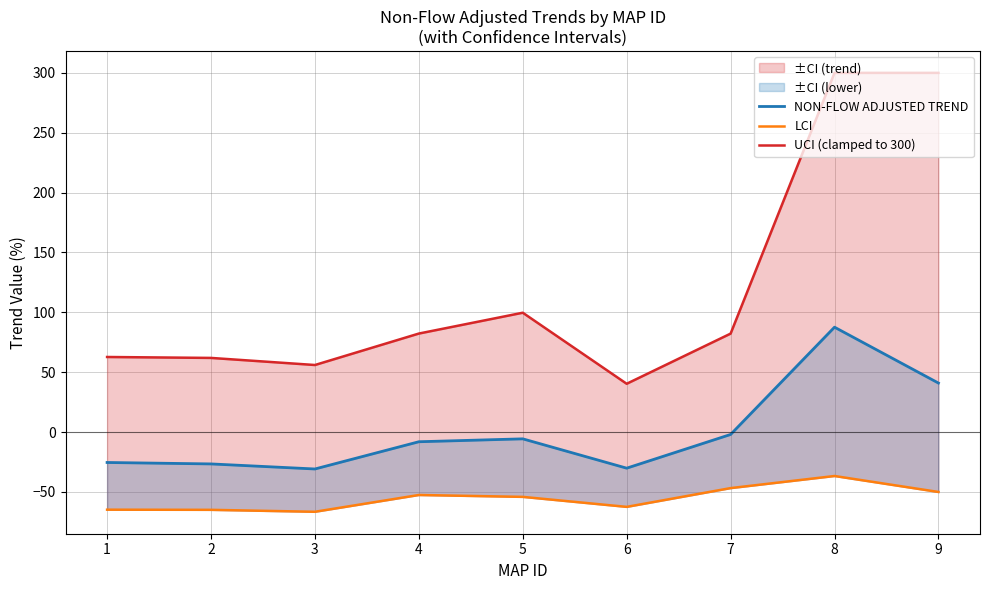

Which series changed the most between 1 and 3?

UCI (clamped to 300)